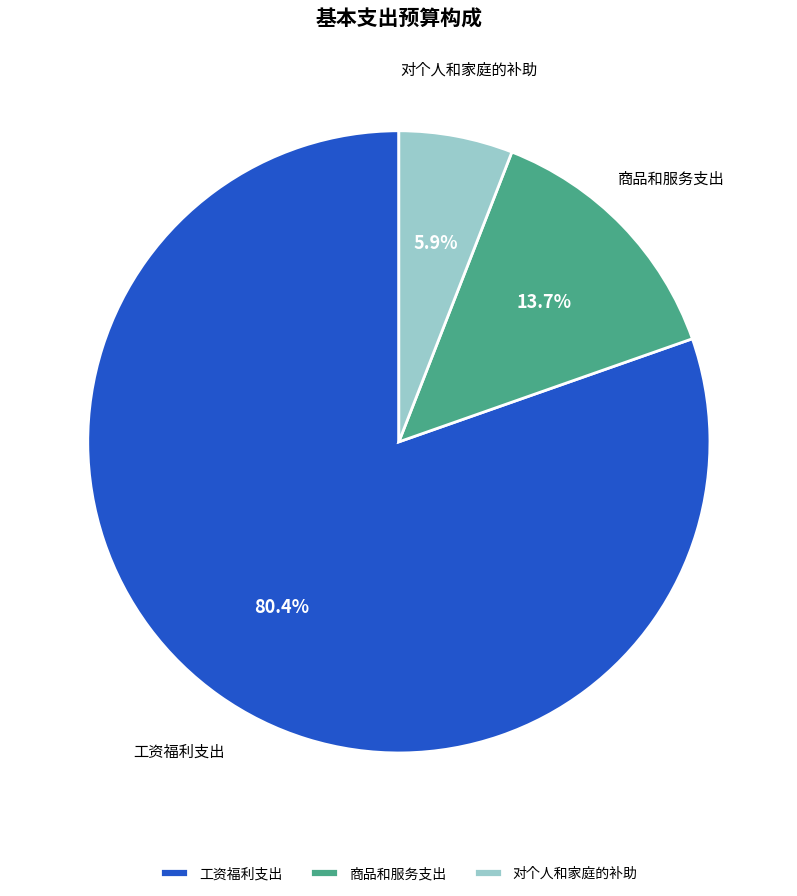

Count the number of slices in the pie.

3